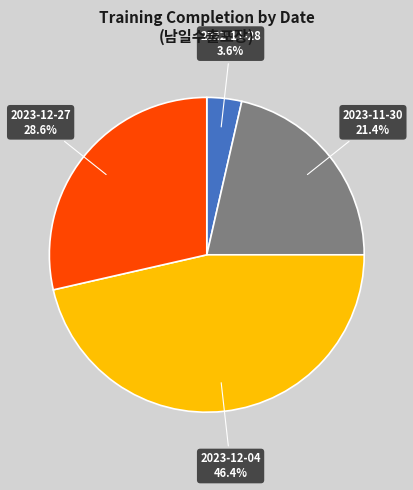

Does any single category account for the majority?

No